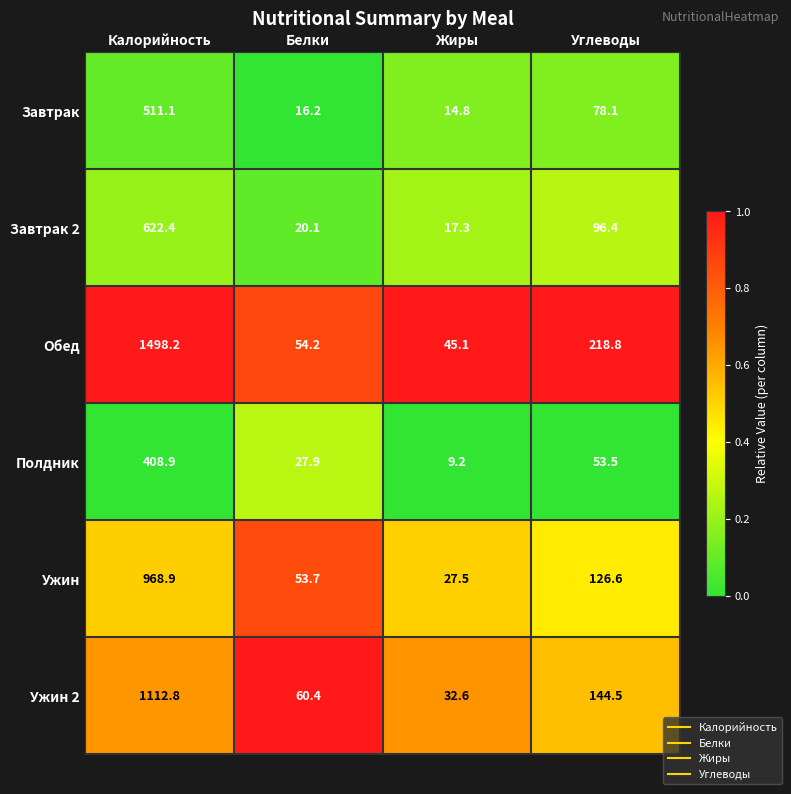

At which label does Завтрак first exceed 78?

Калорийность